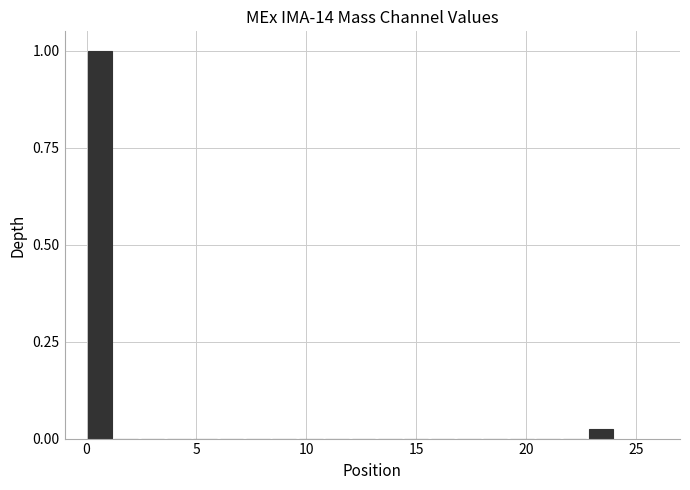

Around what value on the x-axis is the tallest bar? Give the approximate position of its centre, as read against the axis.

0.5